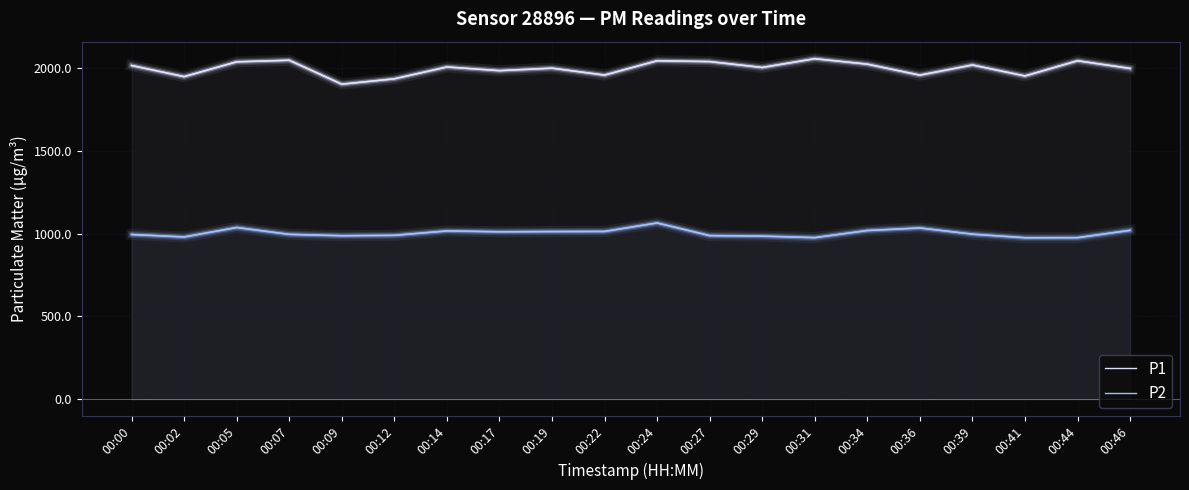

What is the difference between the maximum and second lowest values in the P2 series?

89.0